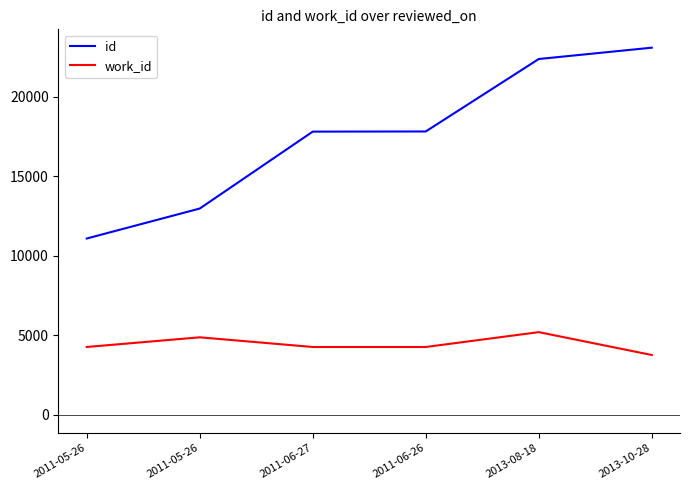

At which category does work_id reach its first local peak?

2011-05-26